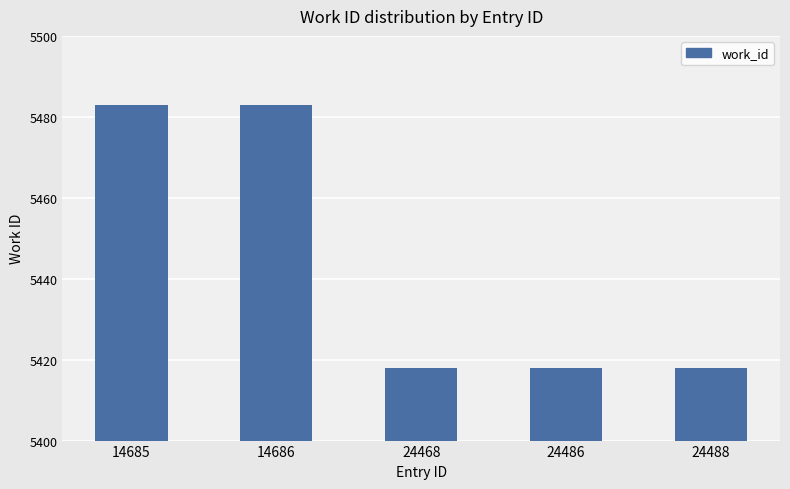

What is the greatest value displayed?

5483